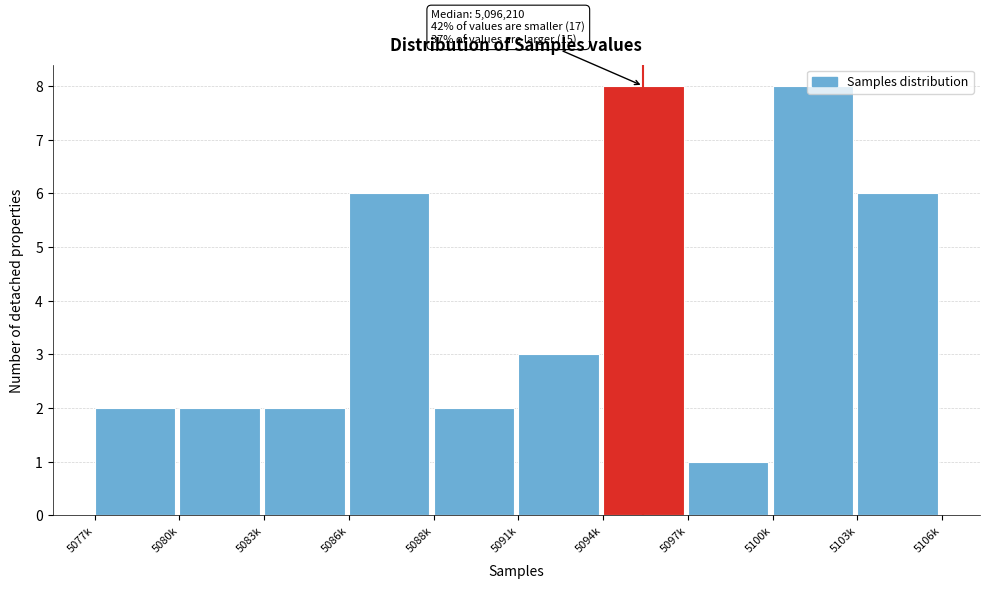

Which category has the lowest value across all series?

5097k